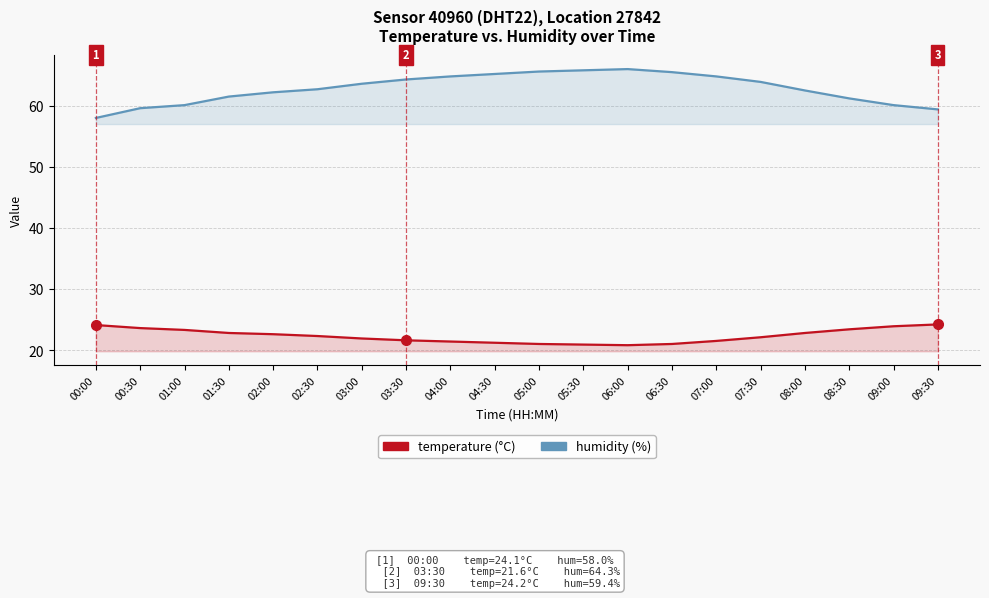

The value of temperature at 08:00 is 22.8. True or false?

True